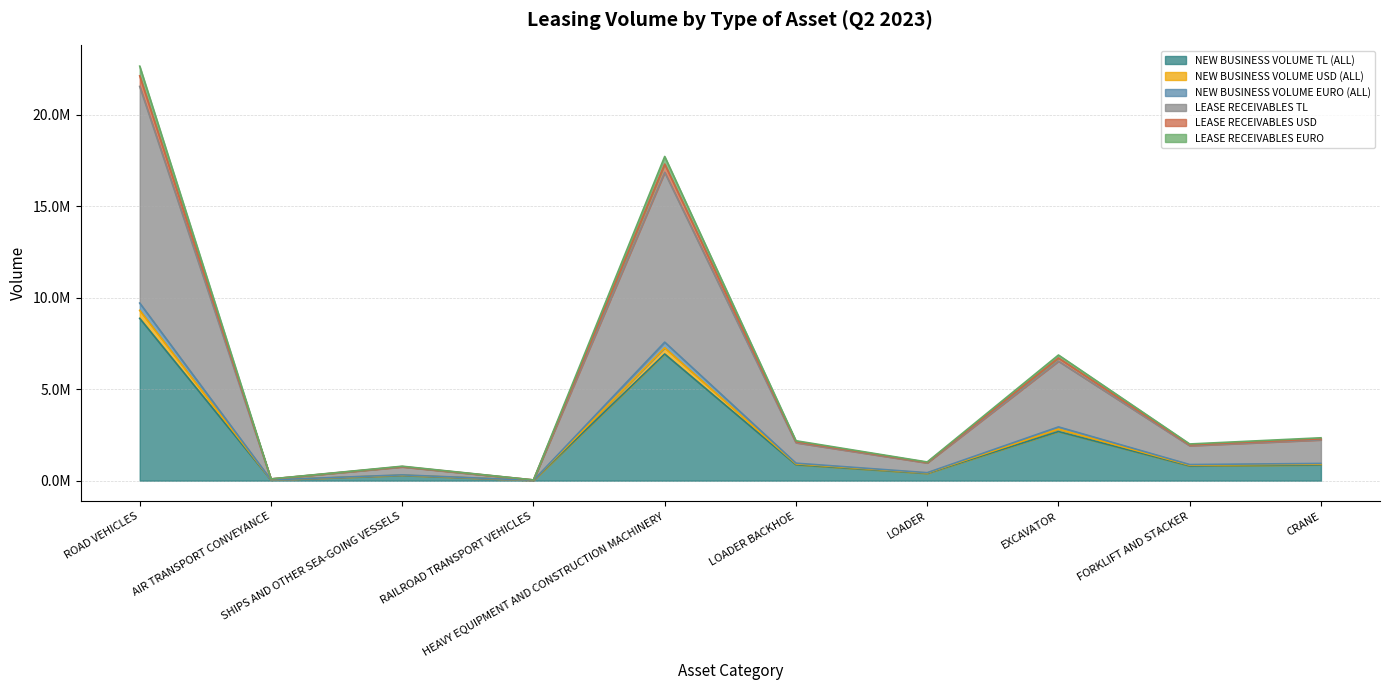

Between FORKLIFT AND STACKER and CRANE, which is larger?

CRANE